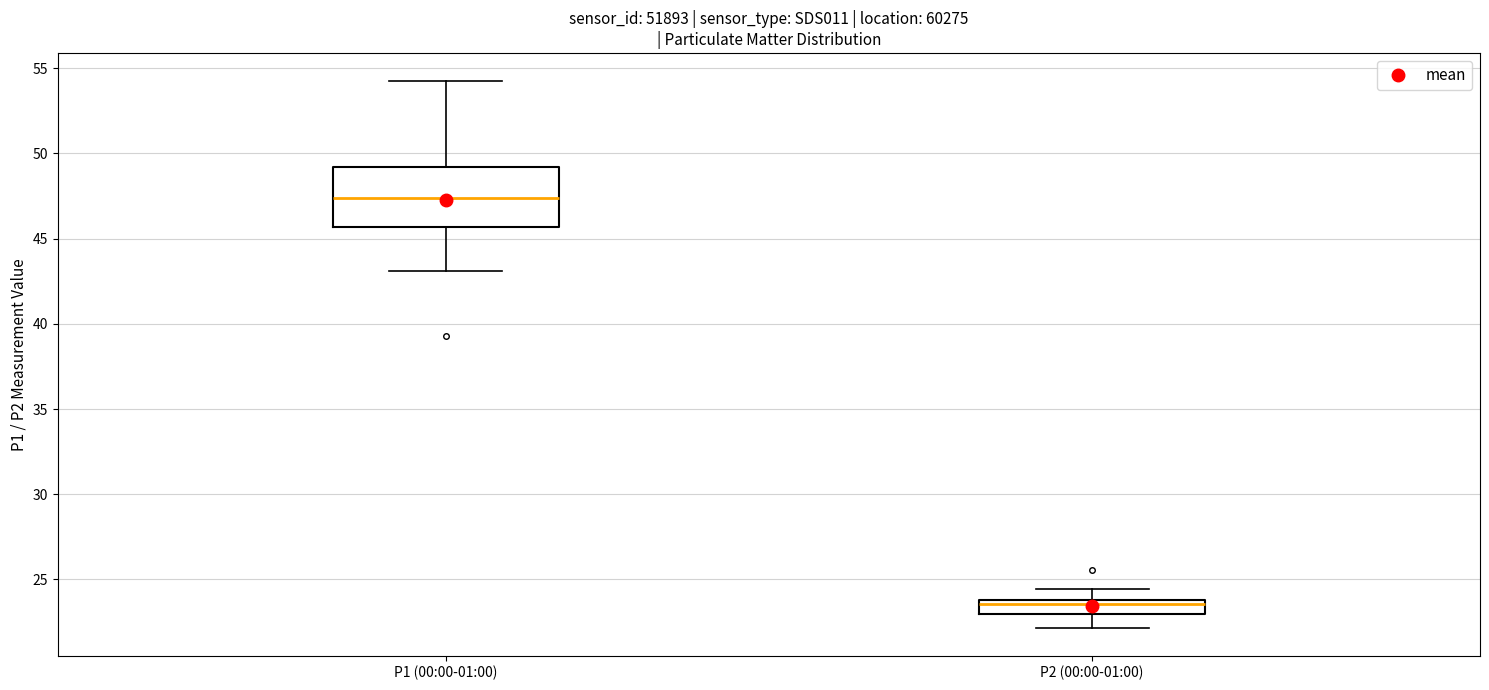

Which box's median line is the highest?

P1 (00:00-01:00)